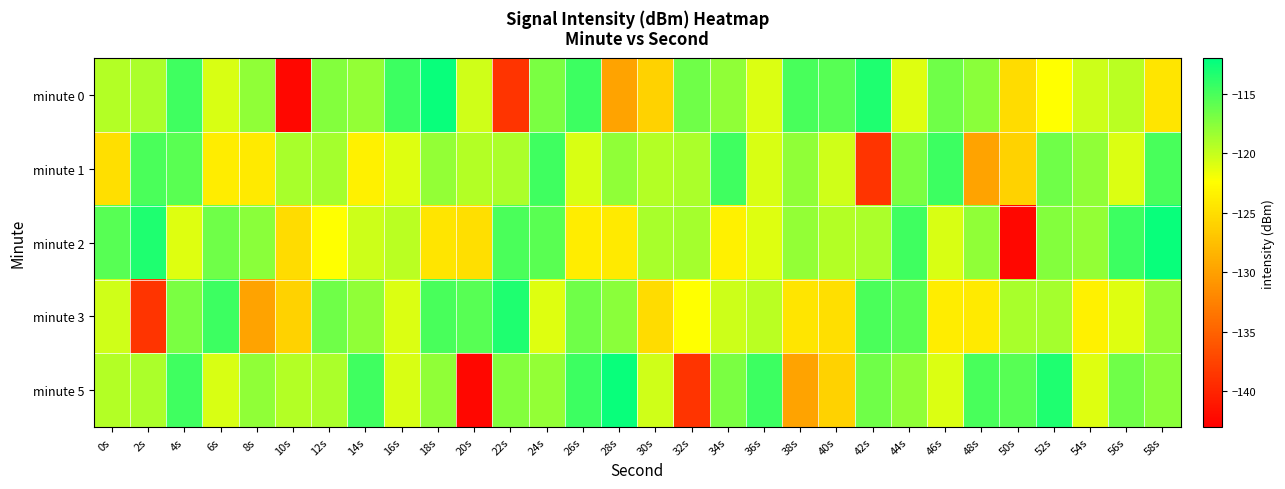

What is the spread (max minus min) of values at 34s?

8.9